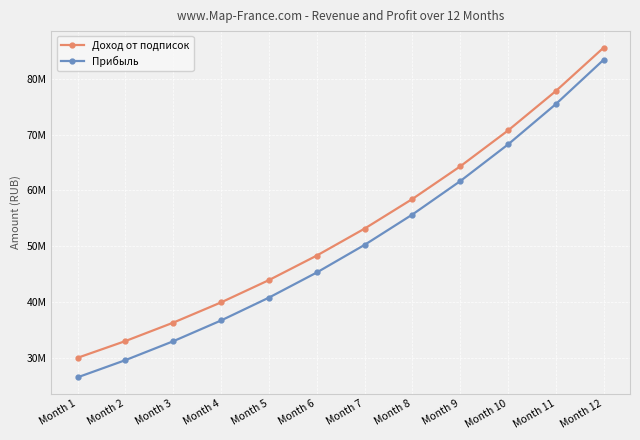

What is the sum of all Прибыль values?

606505638.9